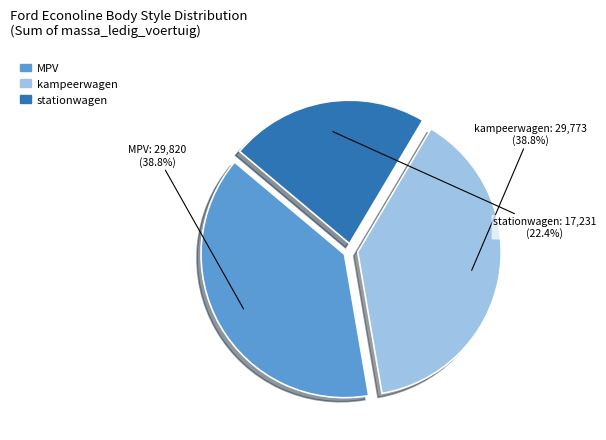

Count the number of slices in the pie.

3